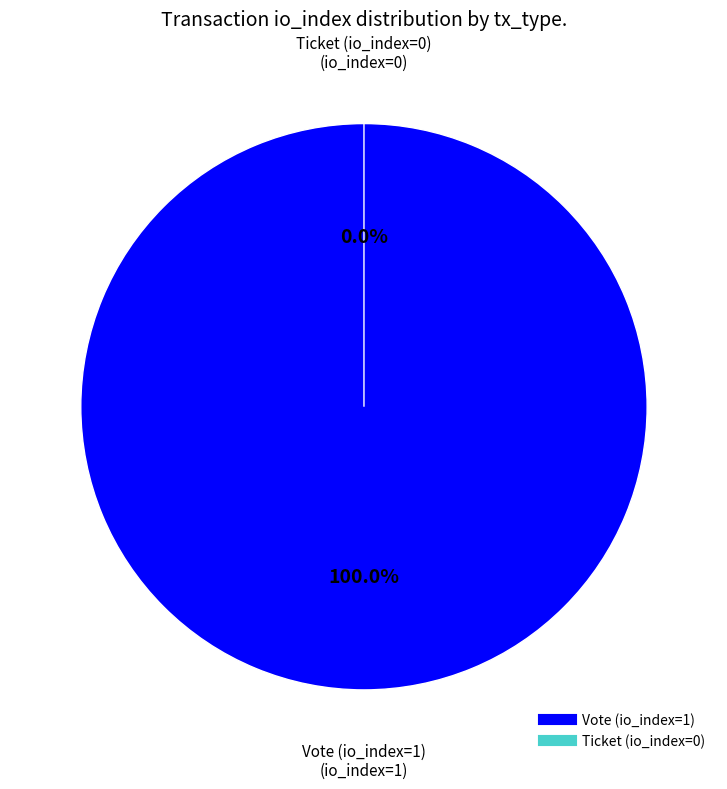

Combined, what portion of the pie is Ticket (io_index=0) and Vote (io_index=1)?

100.0%